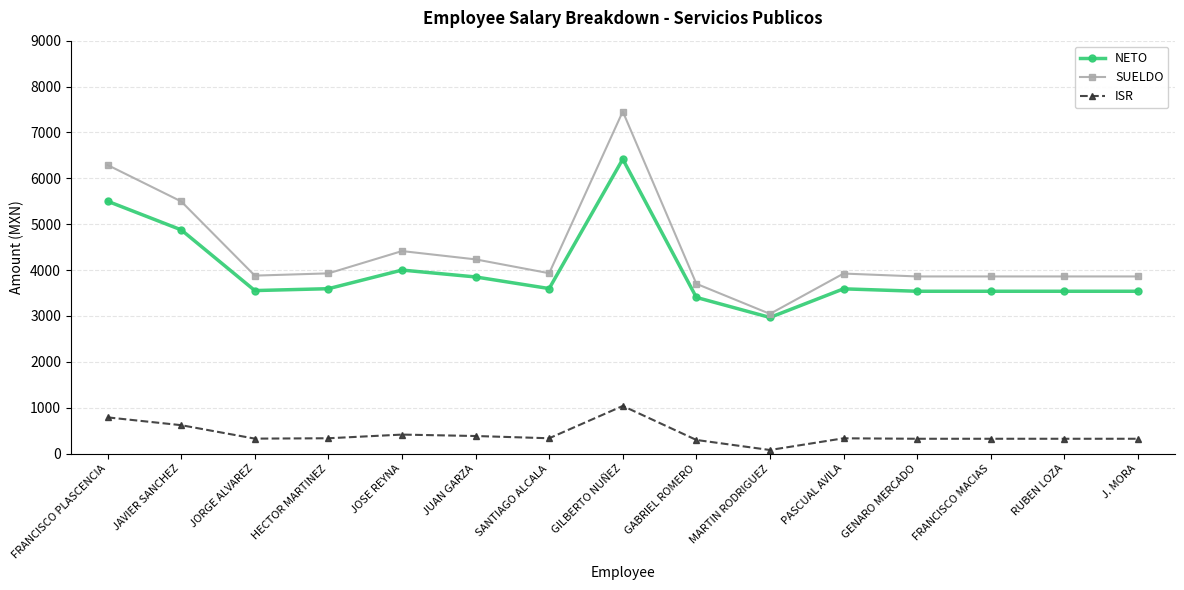

What is the sum of the ISR values at HECTOR MARTINEZ and PASCUAL AVILA?

667